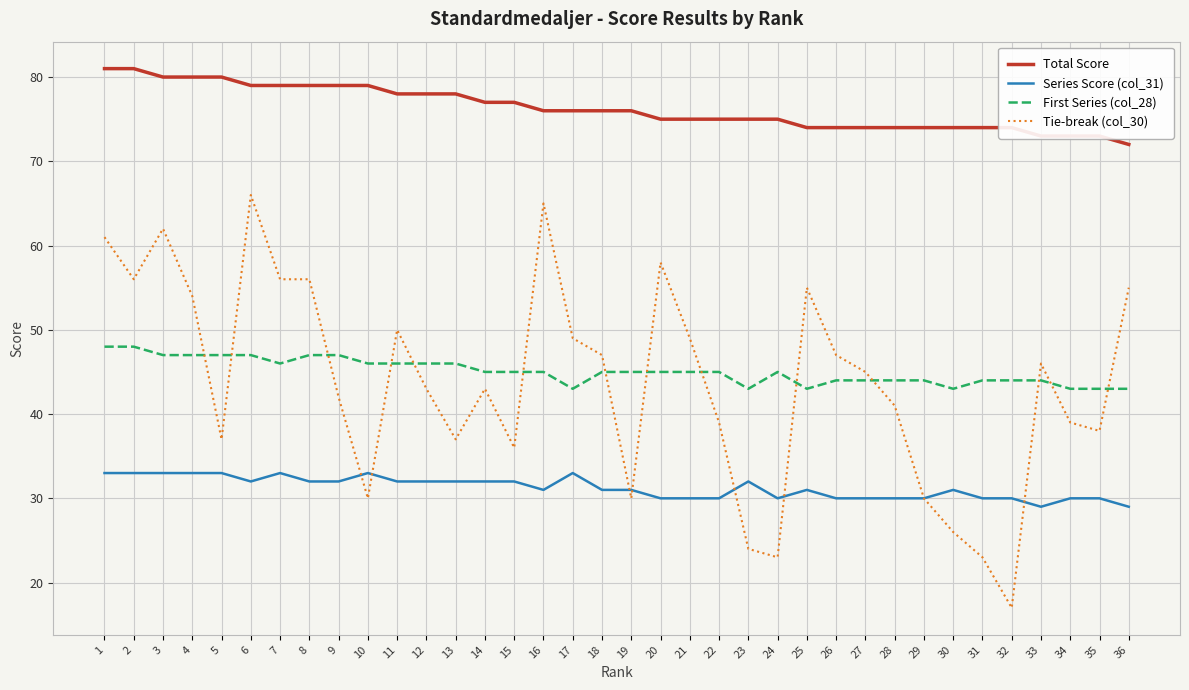

At which label does Tie-break (col_30) reach its minimum?

32